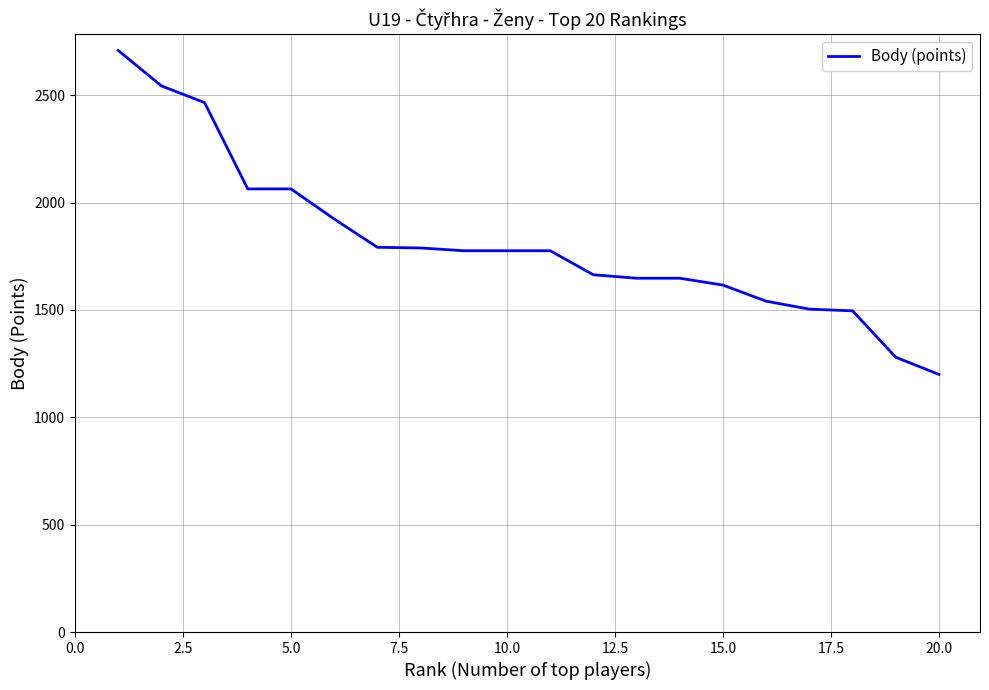

What is the difference between the maximum and minimum values?

1509